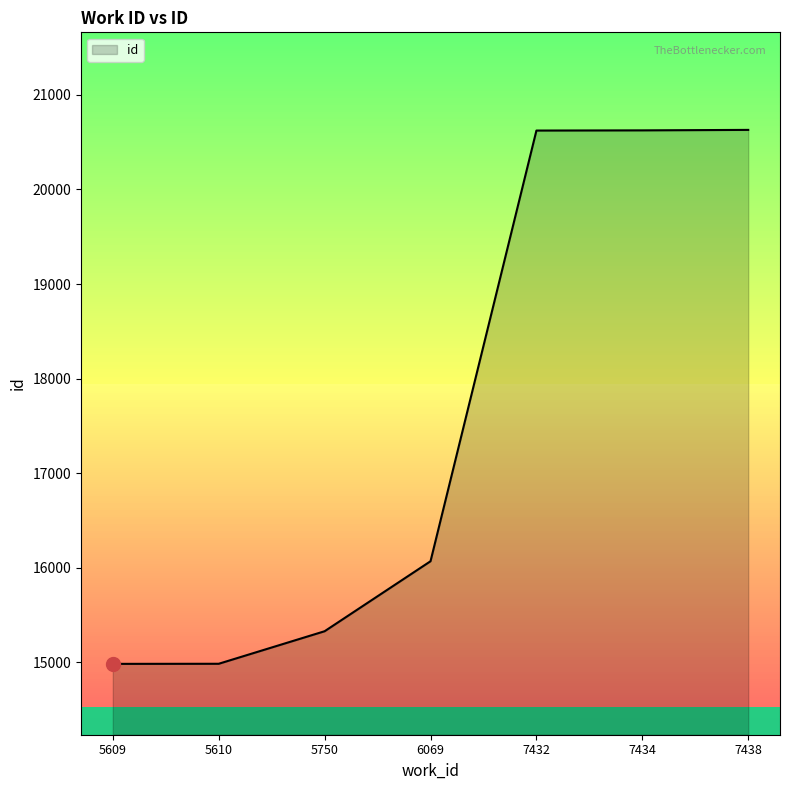

The chart shows a value of 20630 at 7438. True or false?

True